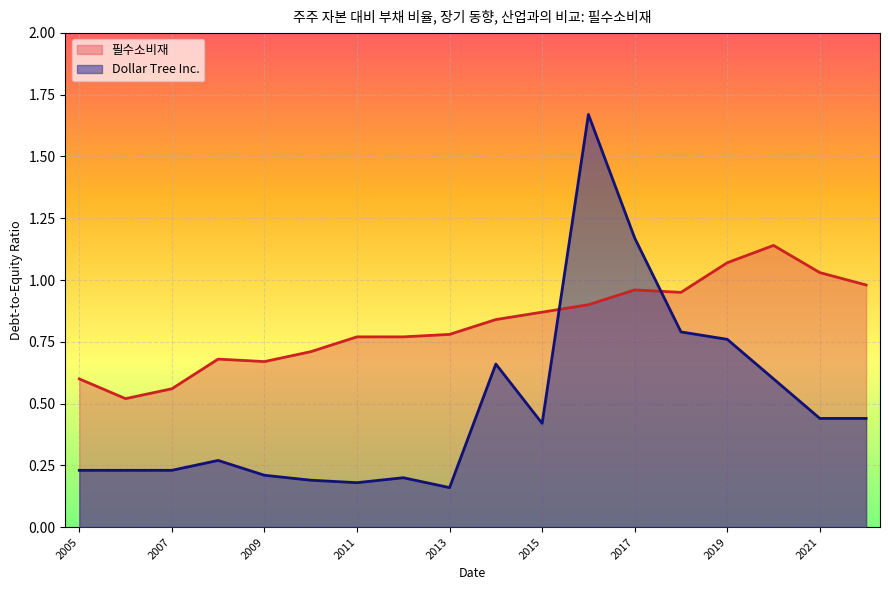

What value does the 필수소비재 series have at 2017-01-28?

1.0